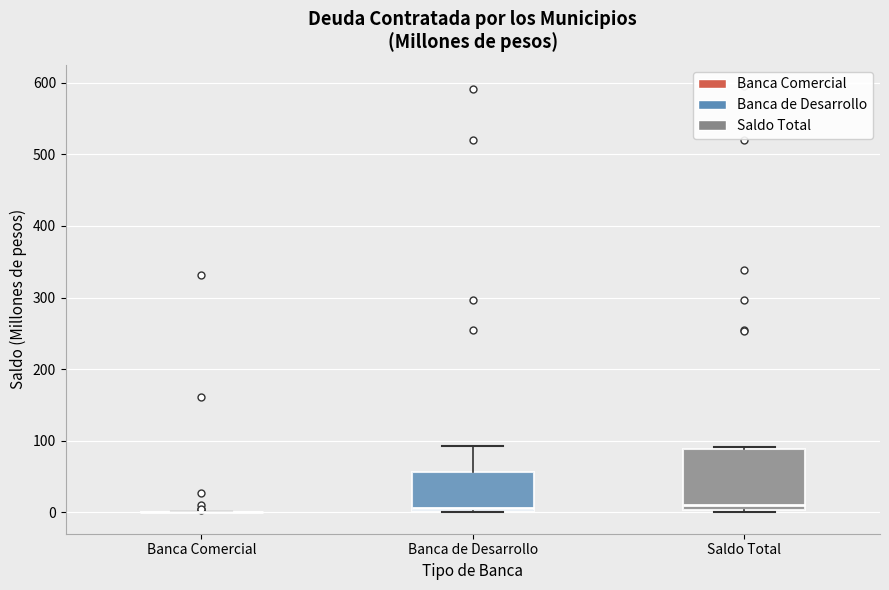

Where is the lower edge of the box for Banca de Desarrollo on the y-axis? The values are not printed on the chart, so give them approximately, as read against the axis.

0